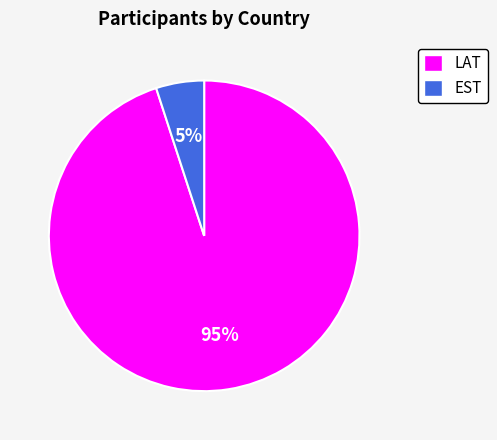

Which category has the smallest portion of the pie?

EST